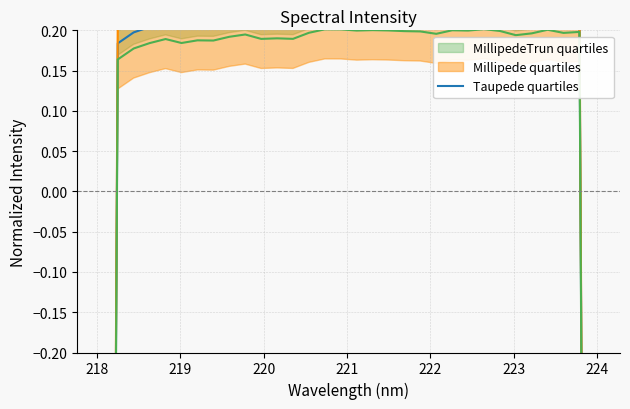

Where does the data first go above 0?

218